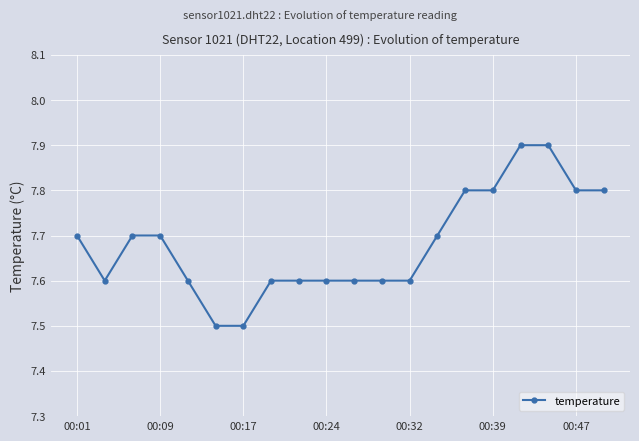

What is the value of the 20th point from the left?

7.8